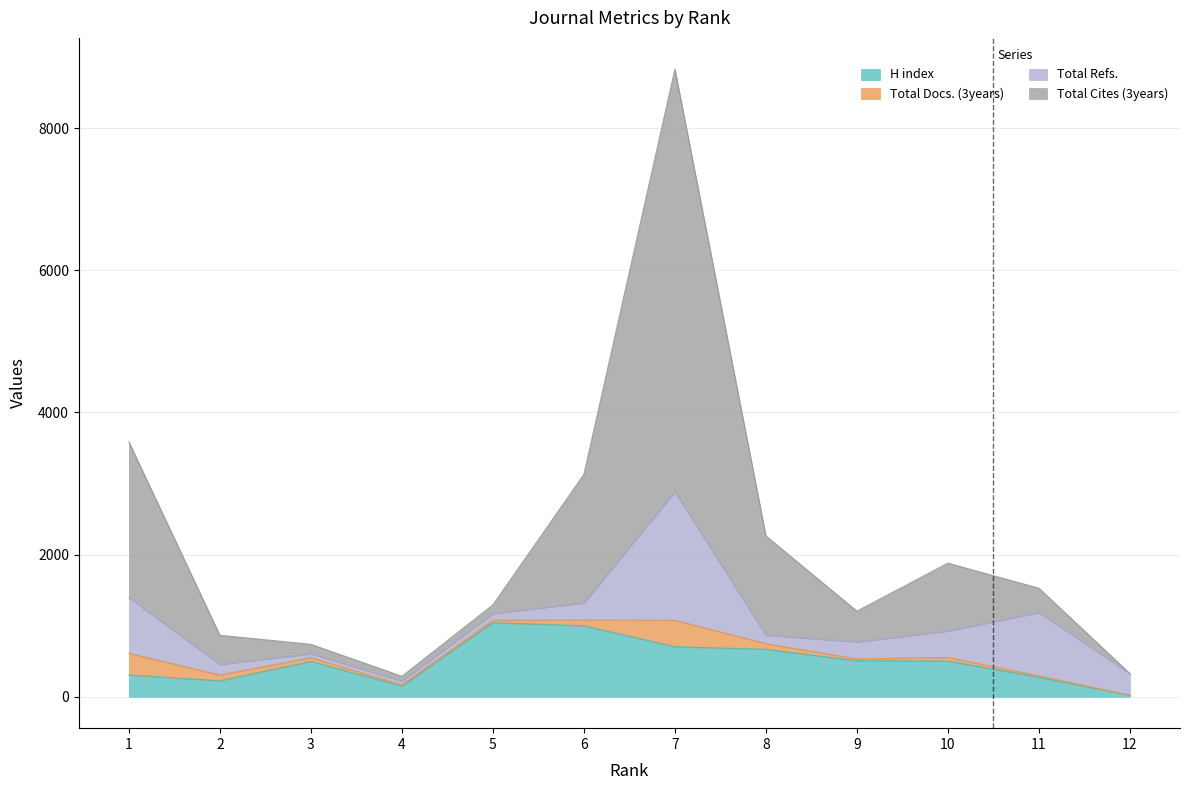

What is the highest value of the H index series?

1043